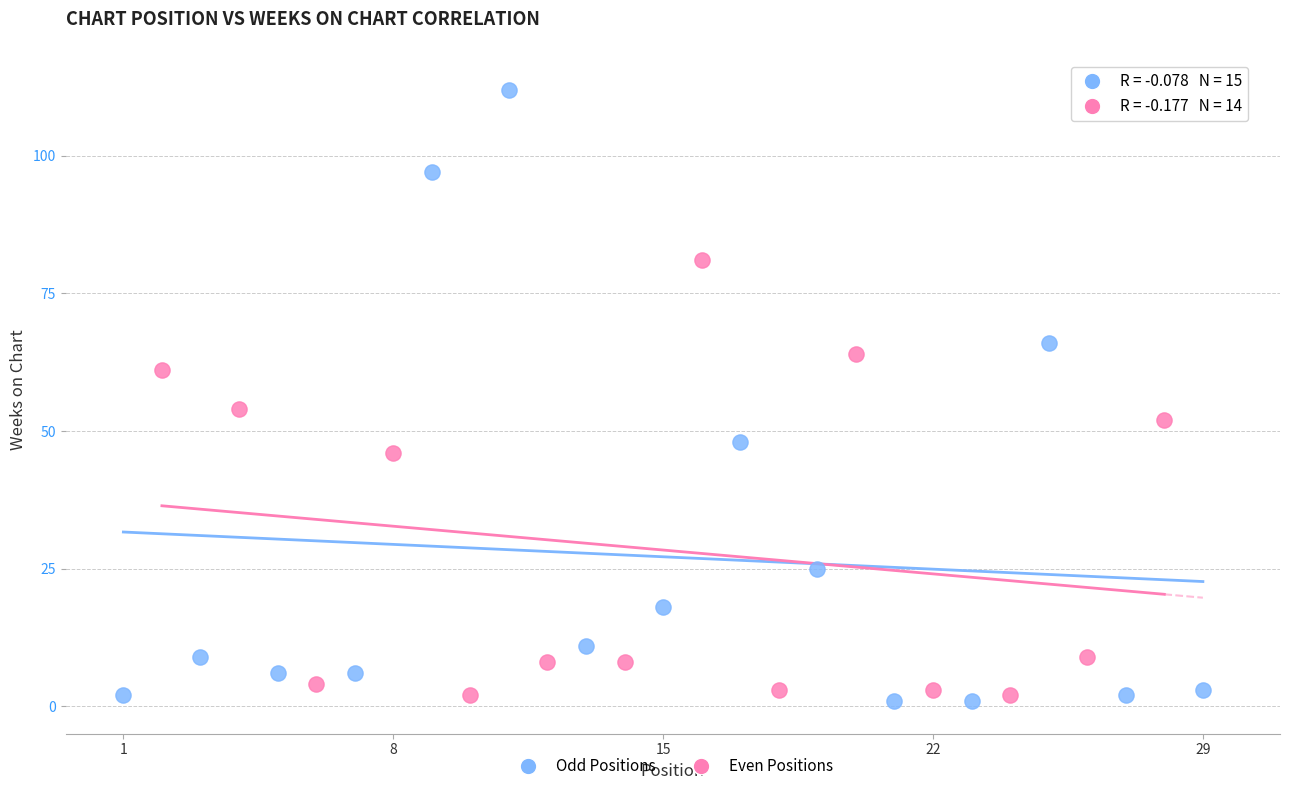

Which series reaches the minimum Y coordinate?

Odd Positions